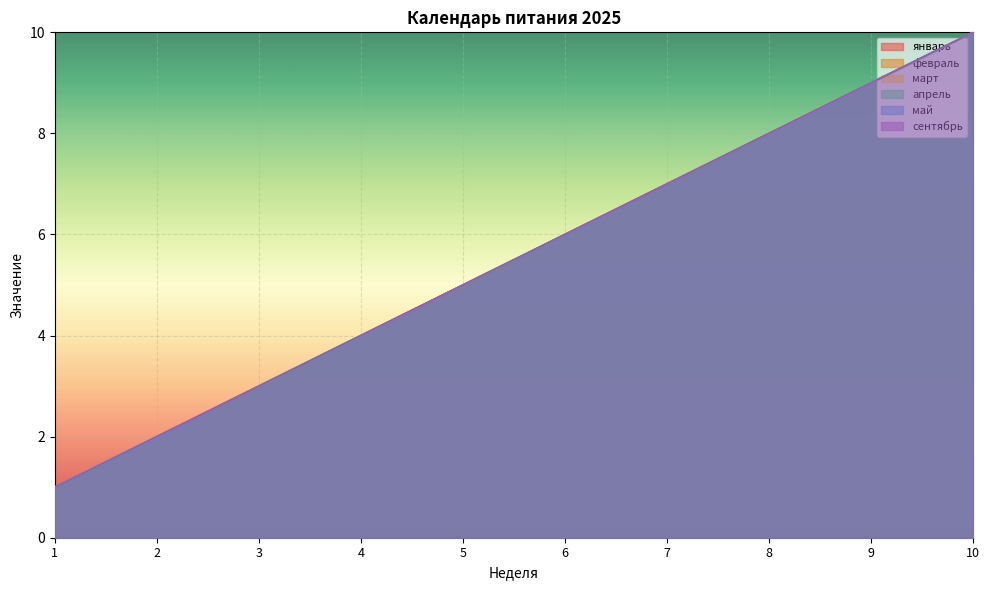

What is the difference between the maximum and minimum values in the февраль series?

9